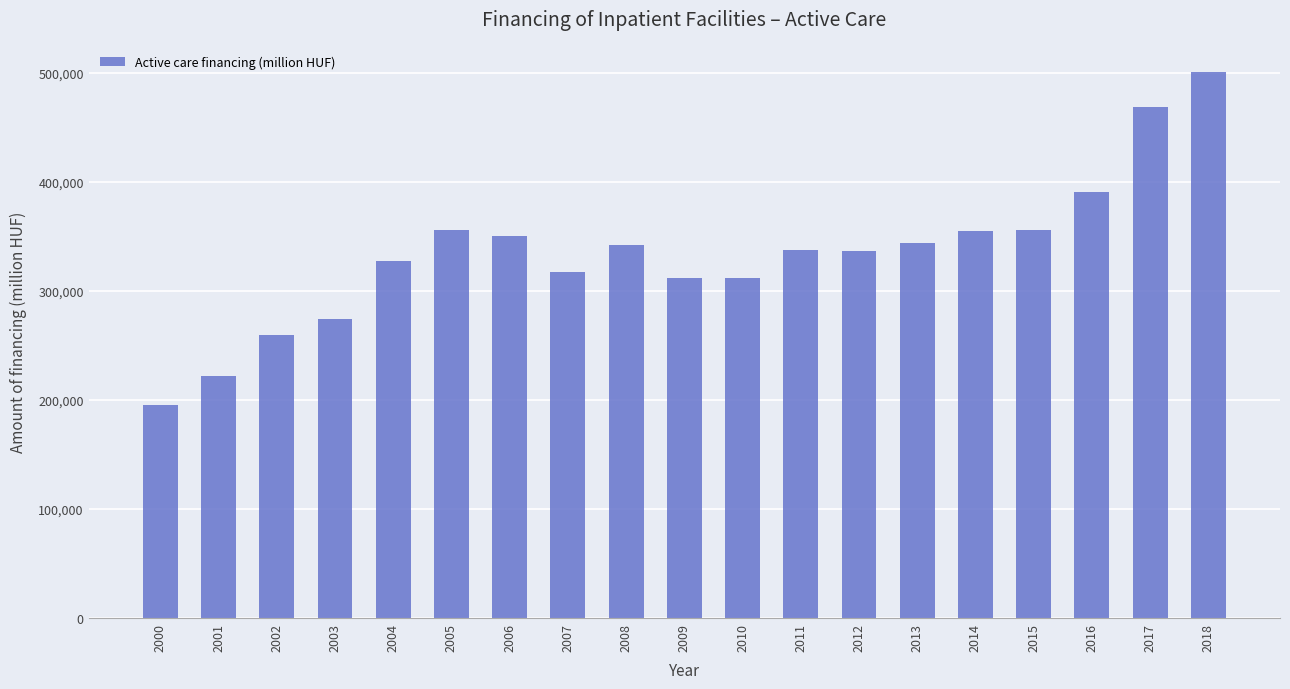

Read the value at 2018.

500797.7